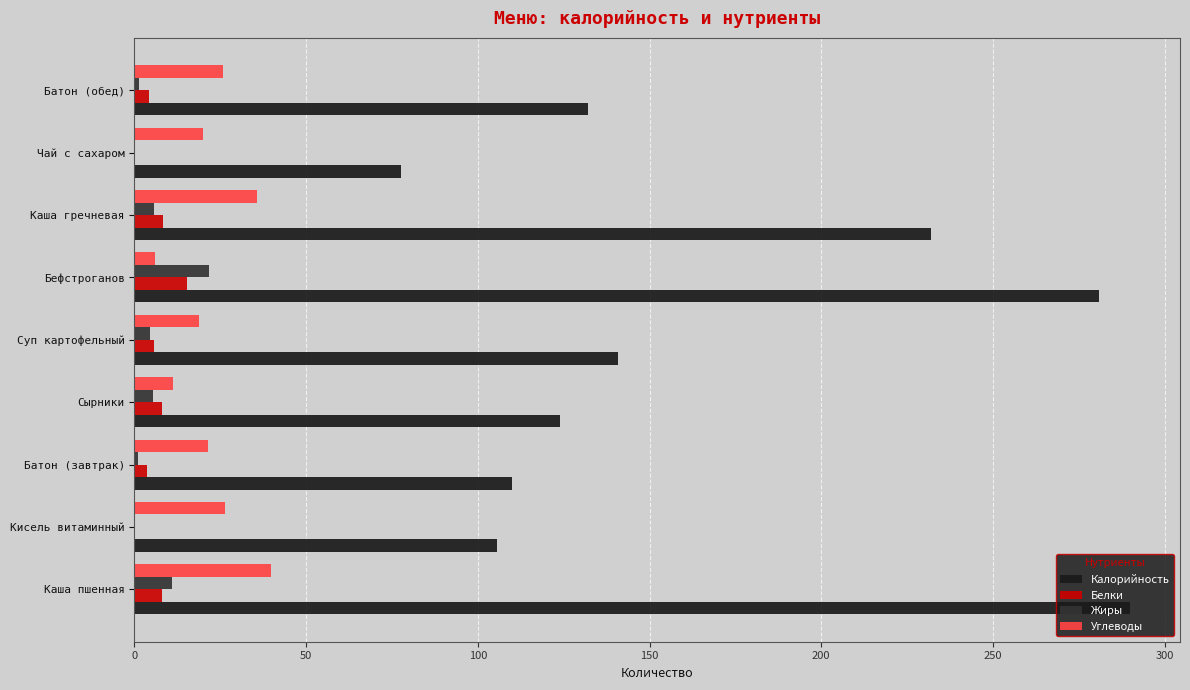

Is the value of Калорийность at Бефстроганов greater than the value of Белки at Каша гречневая?

Yes